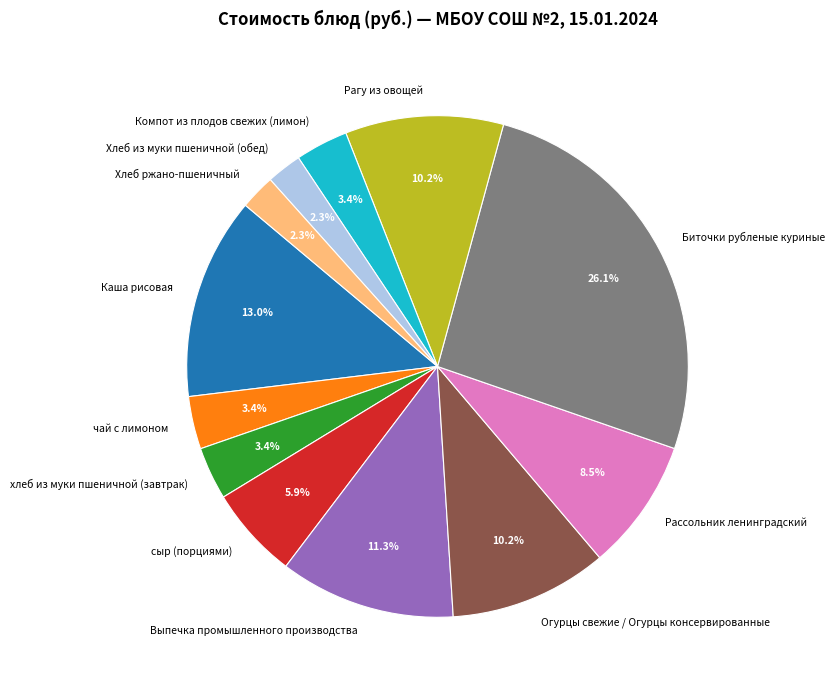

What is the largest slice in the pie chart?

Биточки рубленые куриные